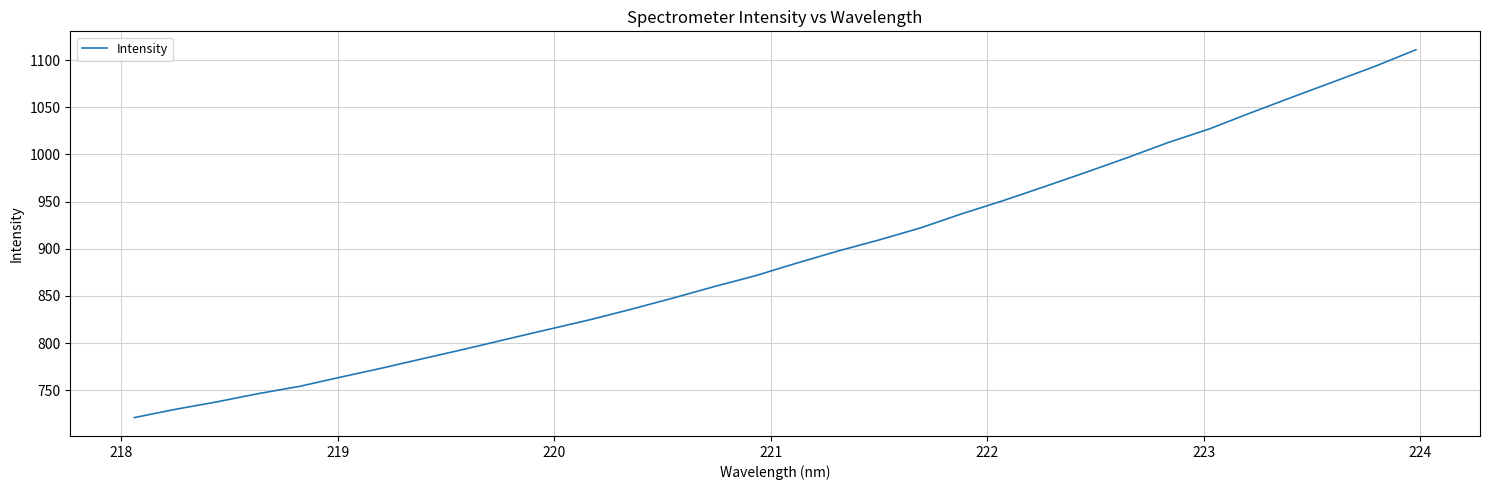

What is the smallest value displayed?

721.0